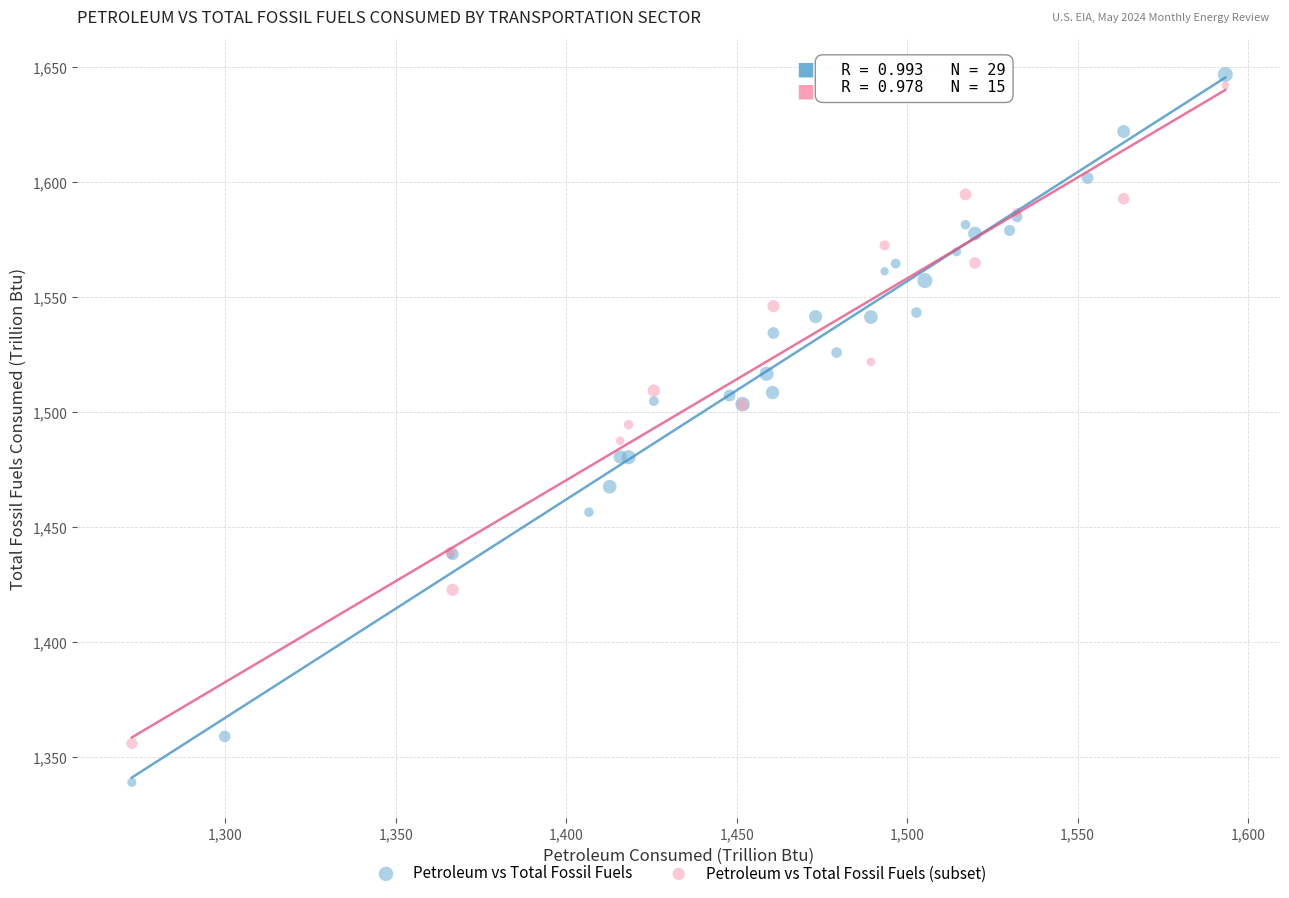

Which series contains the lowest Y value?

Petroleum vs Total Fossil Fuels